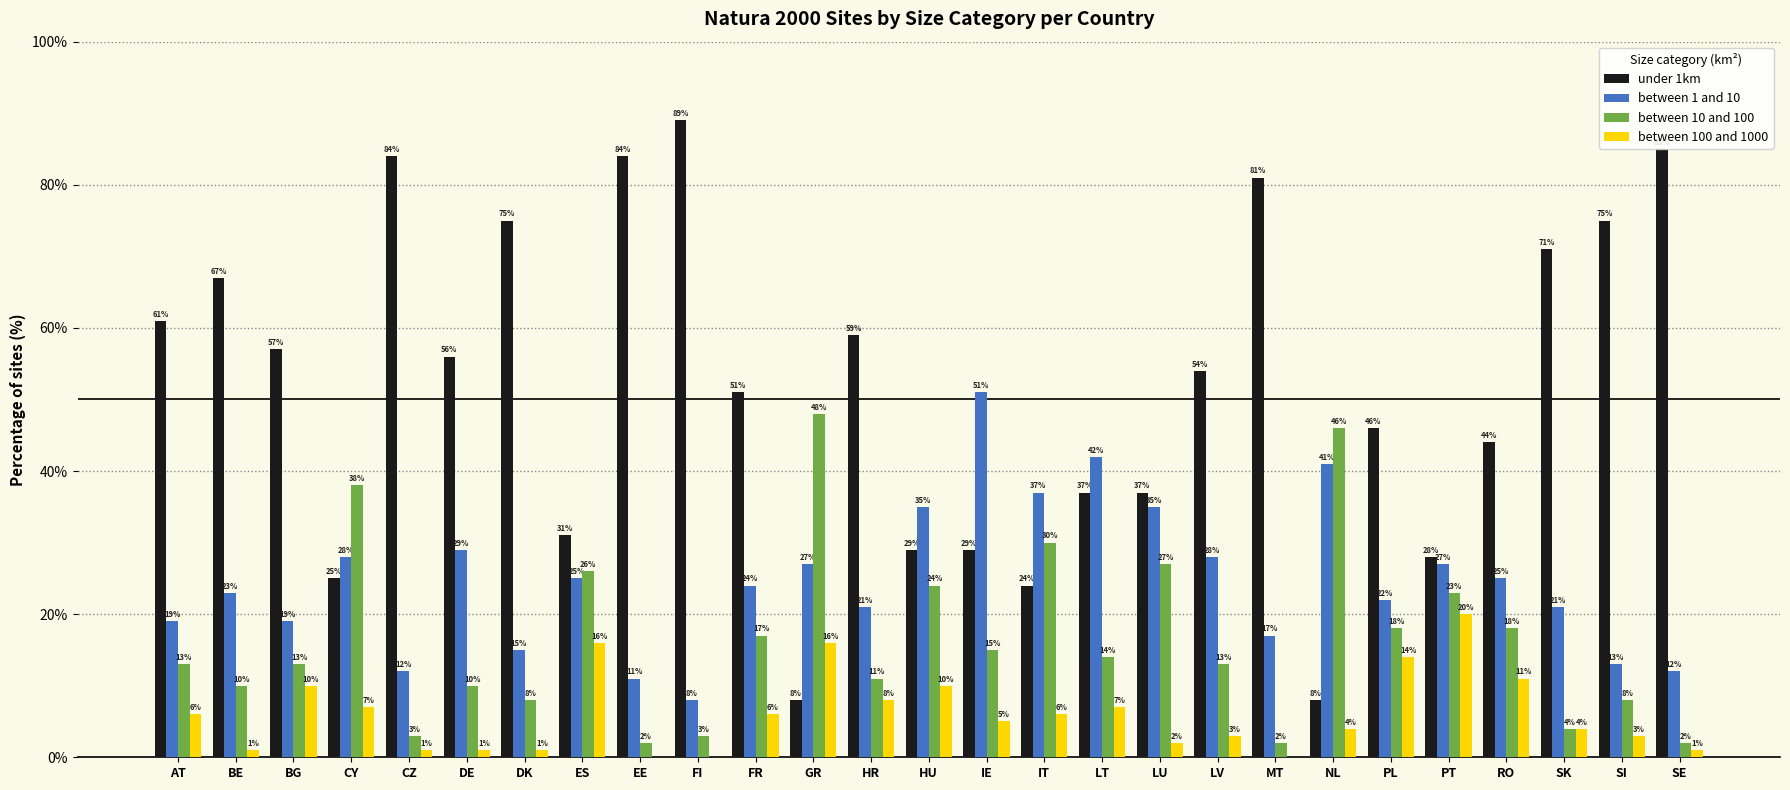

Is it true that under 1km equals 67 at BE?

True